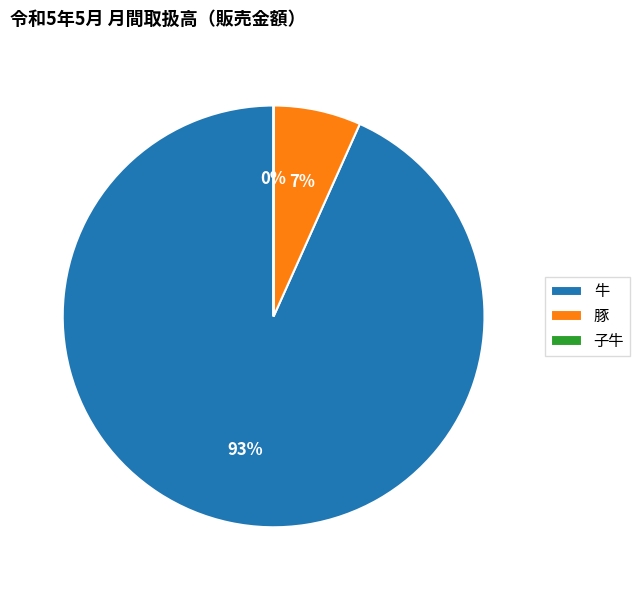

To the nearest percent, what portion does 豚 represent?

7%